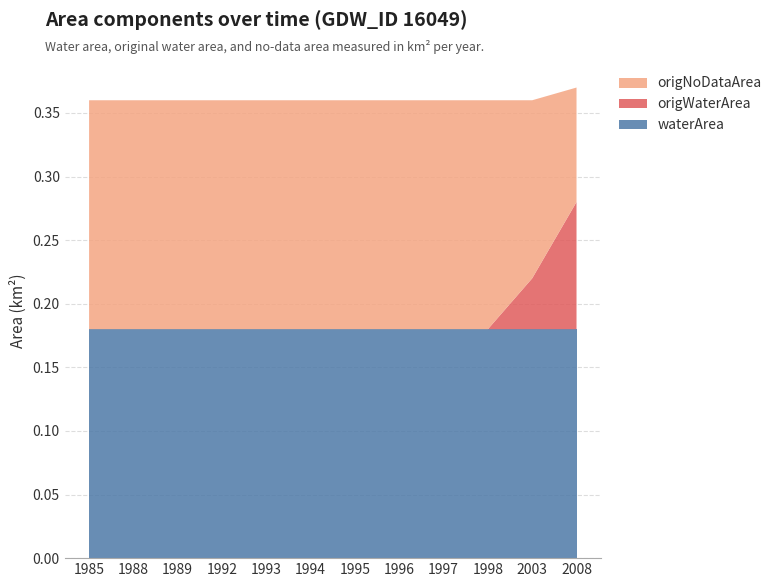

Reading right to left, what are all the values shown in this chart?

waterArea: 0.2	0.2	0.2	0.2	0.2	0.2	0.2	0.2	0.2	0.2	0.2	0.2
origWaterArea: 0.1	0.0	0.0	0.0	0.0	0.0	0.0	0.0	0.0	0.0	0.0	0.0
origNoDataArea: 0.1	0.1	0.2	0.2	0.2	0.2	0.2	0.2	0.2	0.2	0.2	0.2